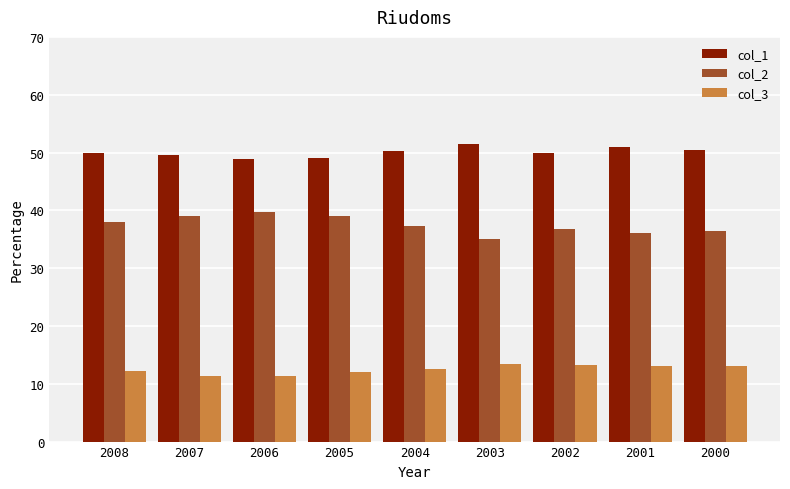

What is the total value across all series at 2002?

100.0